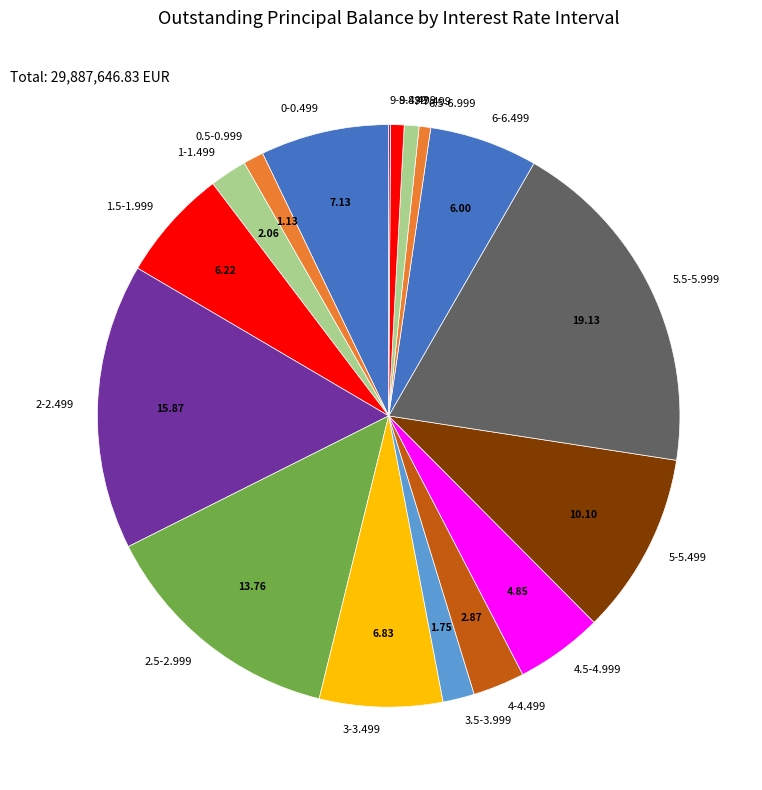

Does 0.5-0.999 account for over 50% of the chart?

No